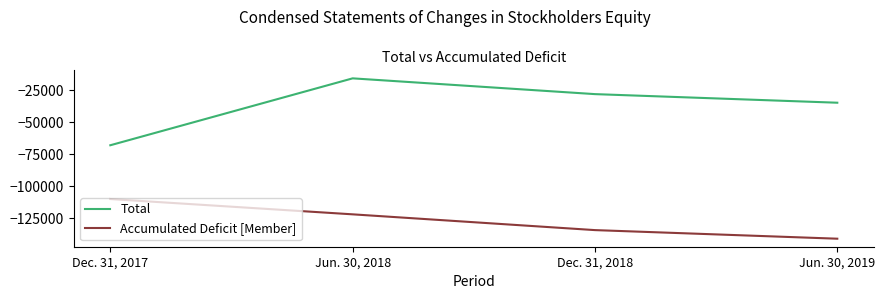

Rank the categories by Accumulated Deficit [Member] value from highest to lowest.

Dec. 31, 2017, Jun. 30, 2018, Dec. 31, 2018, Jun. 30, 2019